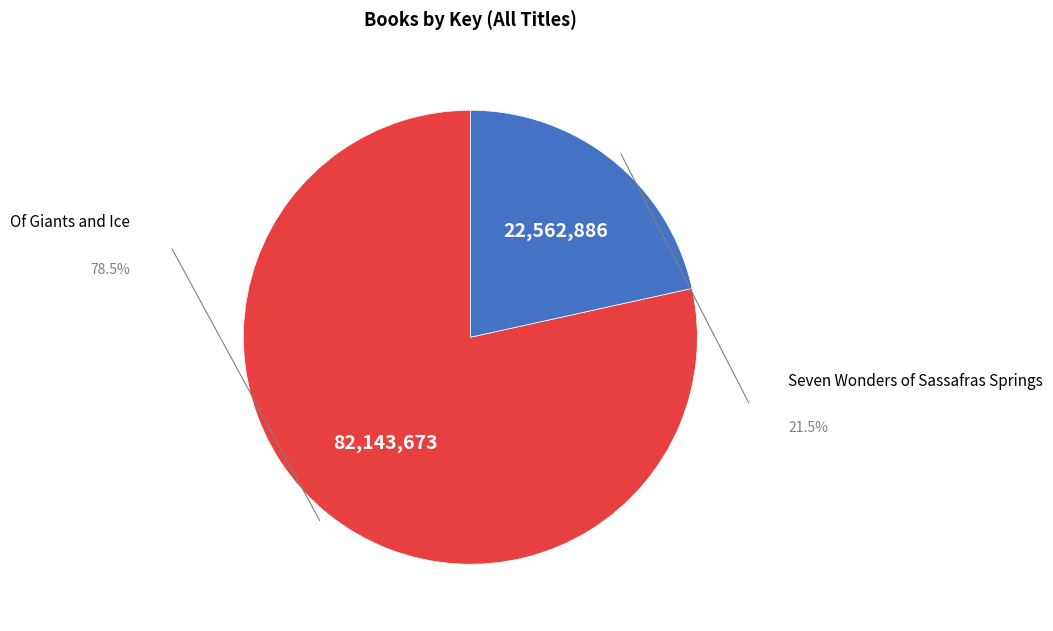

Does any single category account for the majority?

Yes